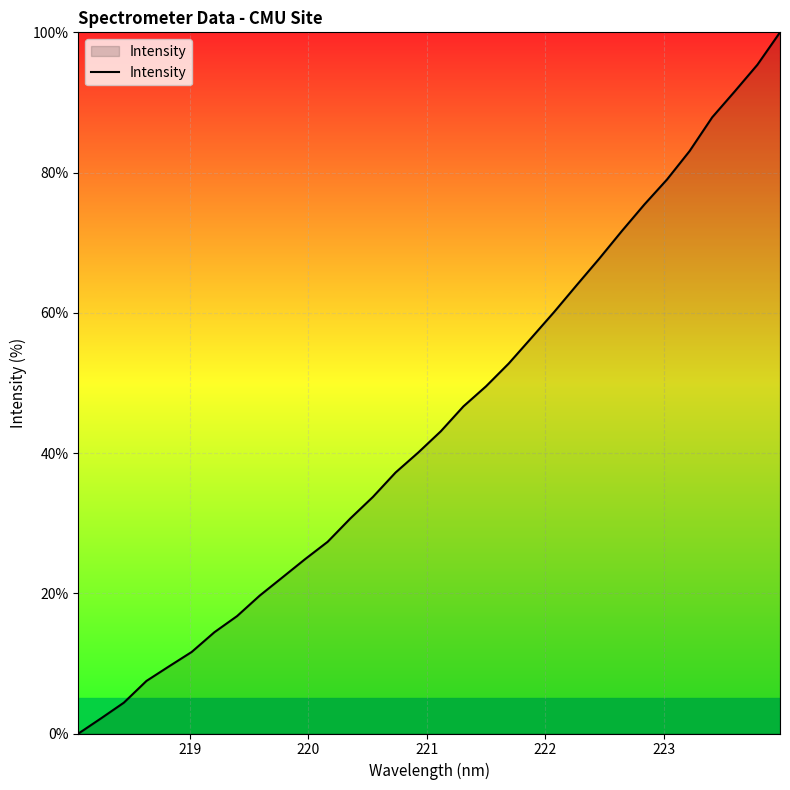

What is the sum of all values?

1426.4